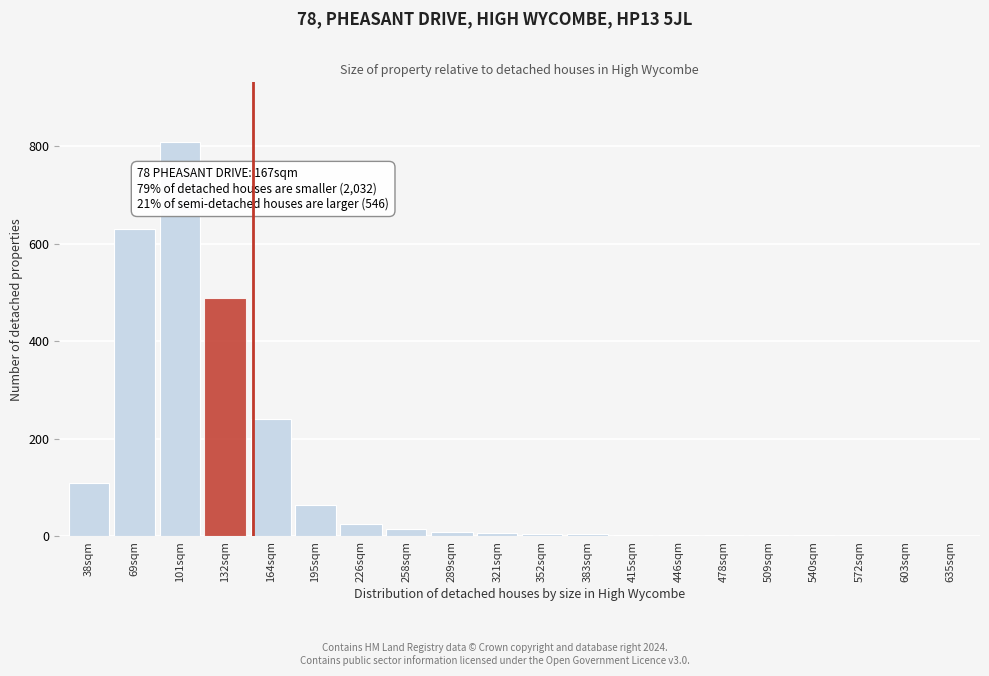

True or false: the data shows 810 at 101sqm.

True